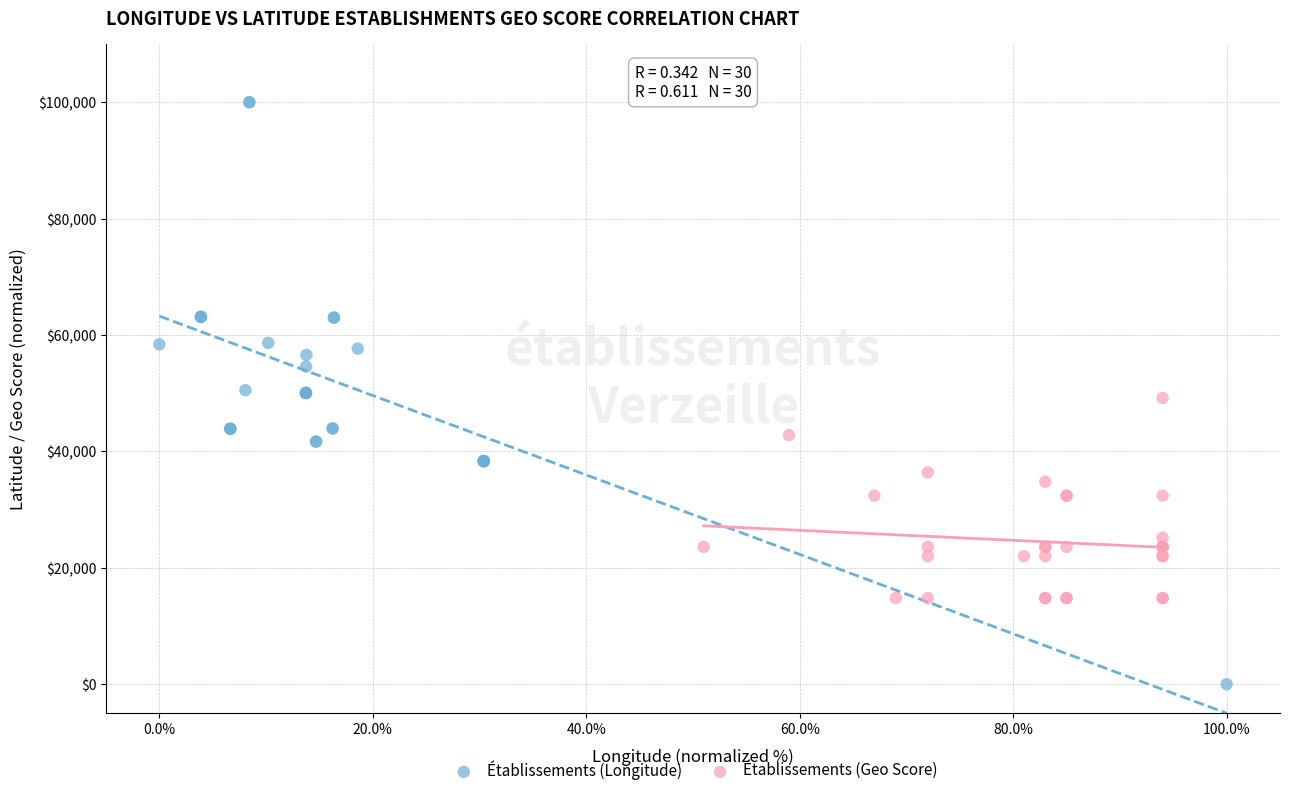

Which series has the widest spread of Y values?

Établissements (Longitude)